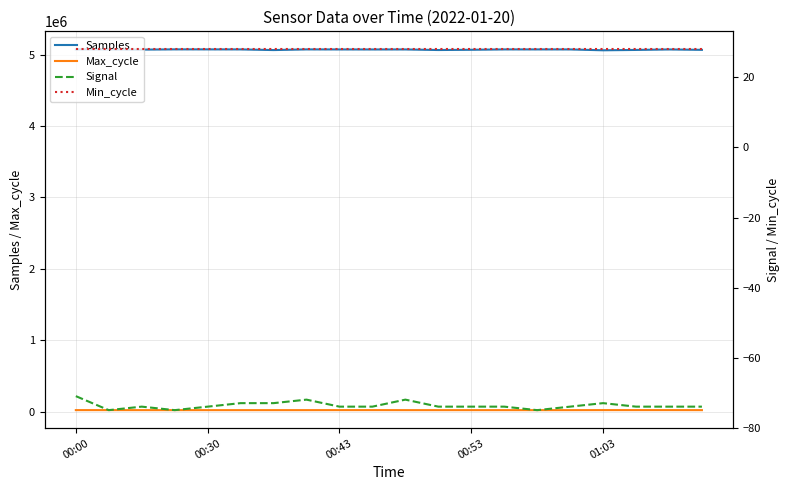

Reading left to right, list all the values displayed in this chart.

Samples: 5073338	5073412	5069825	5073411	5073190	5072737	5063747	5072932	5072314	5071964	5072278	5064247	5067680	5072677	5072750	5072526	5060572	5065483	5072263	5066615
Max_cycle: 20571	20548	20225	20275	20207	20206	20219	20249	20603	20645	20225	20198	20224	20205	20225	20203	20674	20669	20696	20259
Signal: -71	-75	-74	-75	-74	-73	-73	-72	-74	-74	-72	-74	-74	-74	-75	-74	-73	-74	-74	-74
Min_cycle: 28	28	28	28	28	28	28	28	28	28	28	28	28	28	28	28	28	28	28	28